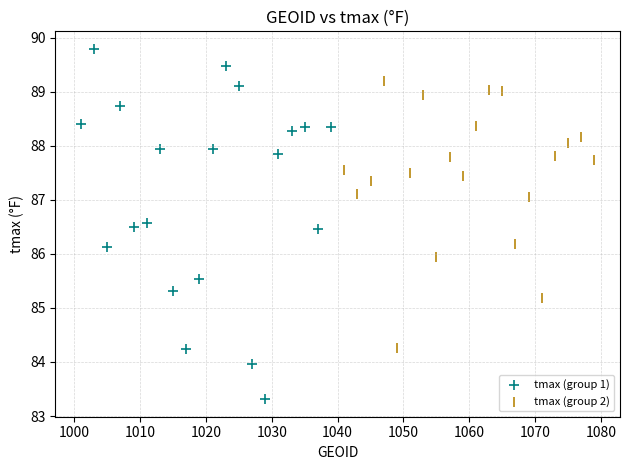

Which series has the largest Y range (max minus min)?

tmax (group 1)